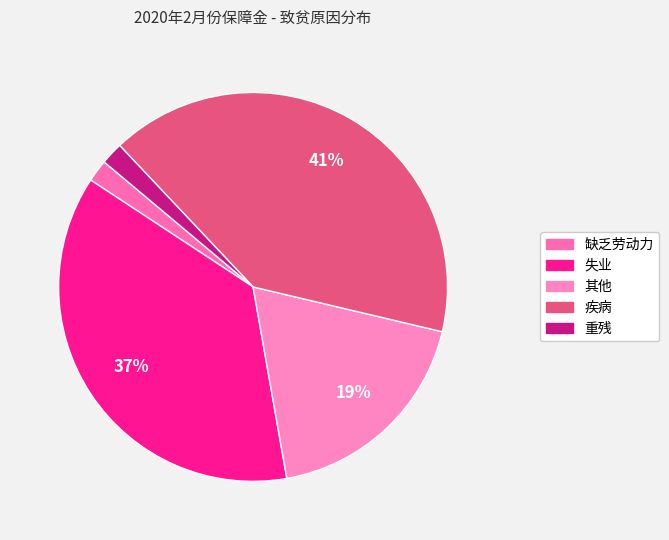

How many segments does this pie chart have?

5